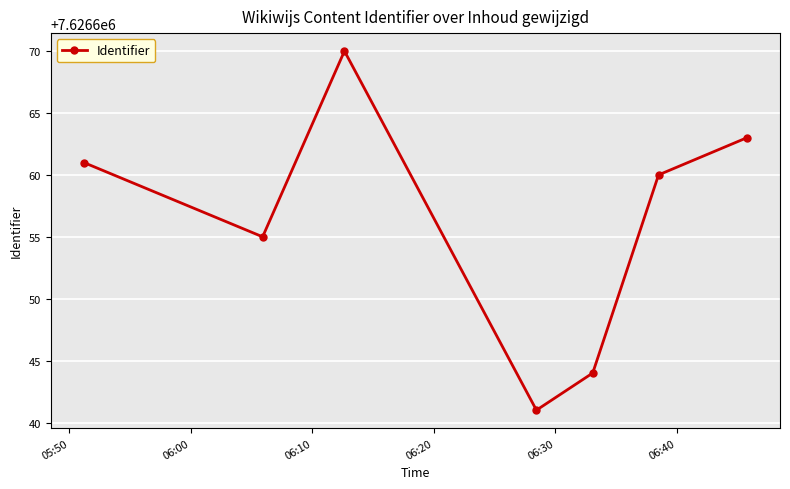

What is the smallest value displayed?

7626641